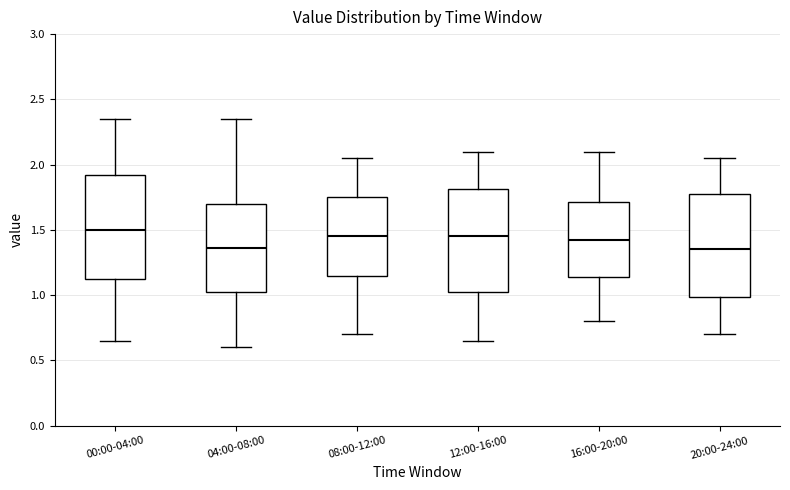

Reading left to right, read every box against the y-axis: the position of its median line, the range the box covers, and the ends of its whiskers. The values are not printed on the chart, so give them approximately, as read against the axis.

00:00-04:00: median 1.50, box 1.10 to 1.90, whiskers 0.65 to 2.35
04:00-08:00: median 1.35, box 1.05 to 1.70, whiskers 0.60 to 2.35
08:00-12:00: median 1.45, box 1.15 to 1.75, whiskers 0.70 to 2.05
12:00-16:00: median 1.45, box 1.05 to 1.80, whiskers 0.65 to 2.10
16:00-20:00: median 1.45, box 1.15 to 1.70, whiskers 0.80 to 2.10
20:00-24:00: median 1.35, box 1.00 to 1.80, whiskers 0.70 to 2.05